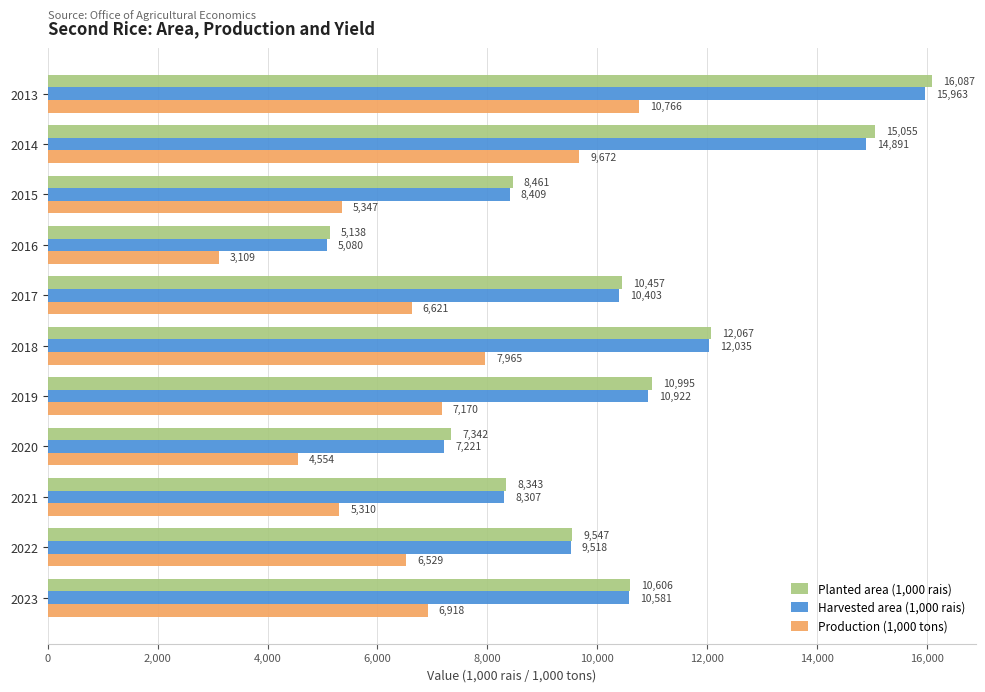

What is the minimum value shown in the chart?

3109